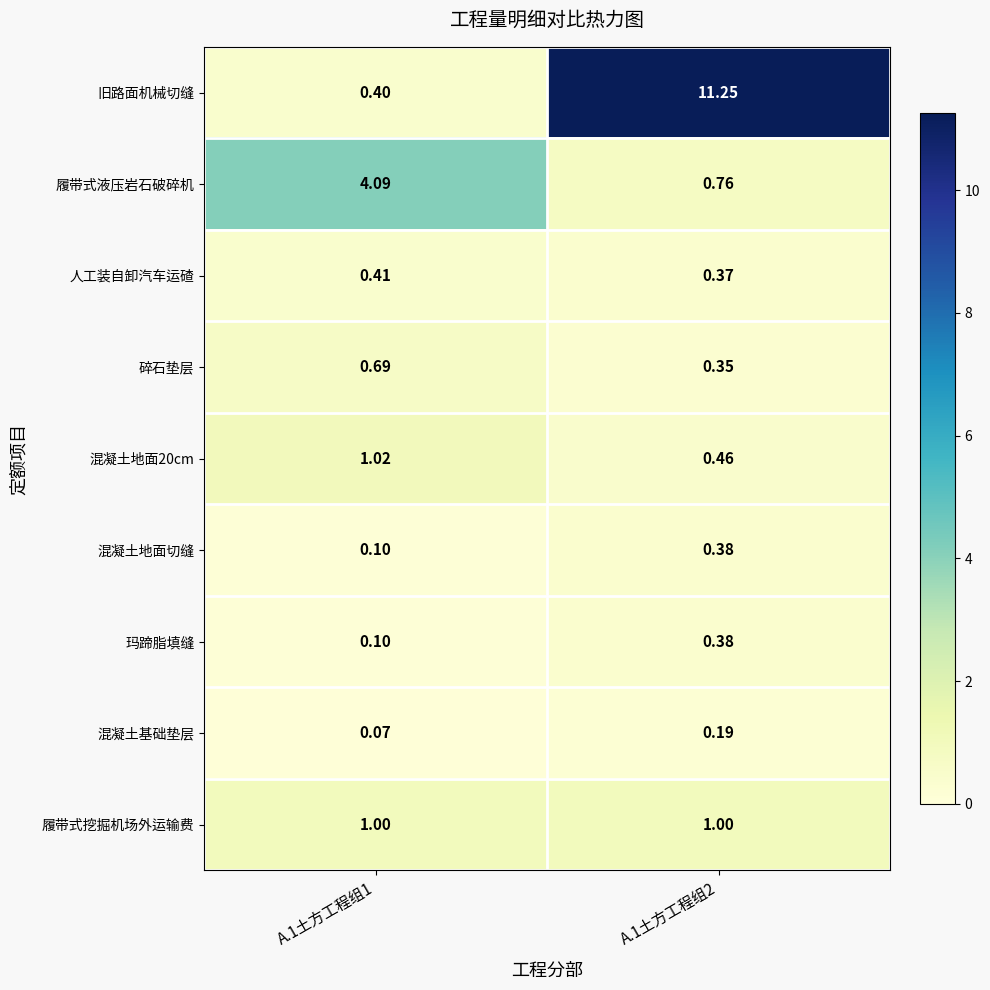

At which category does the chart reach its peak across all series?

A.1土方工程组2